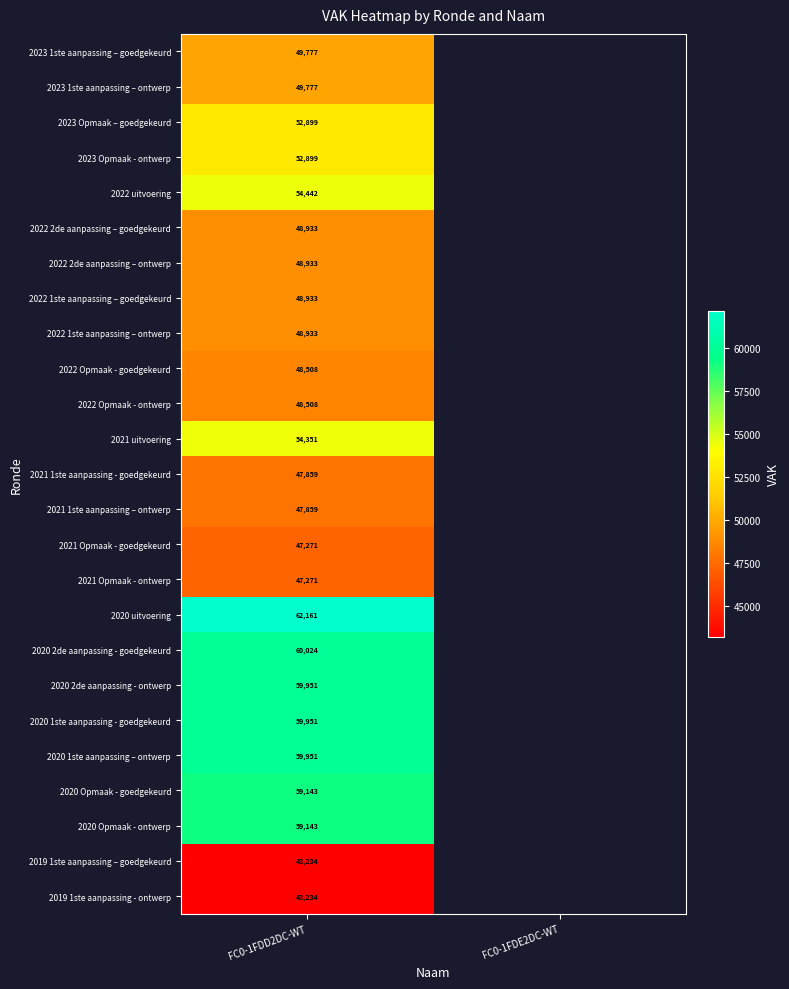

True or false: 2020 2de aanpassing - ontwerp has a value of 80837 at FC0-1FDD2DC-WT.

False